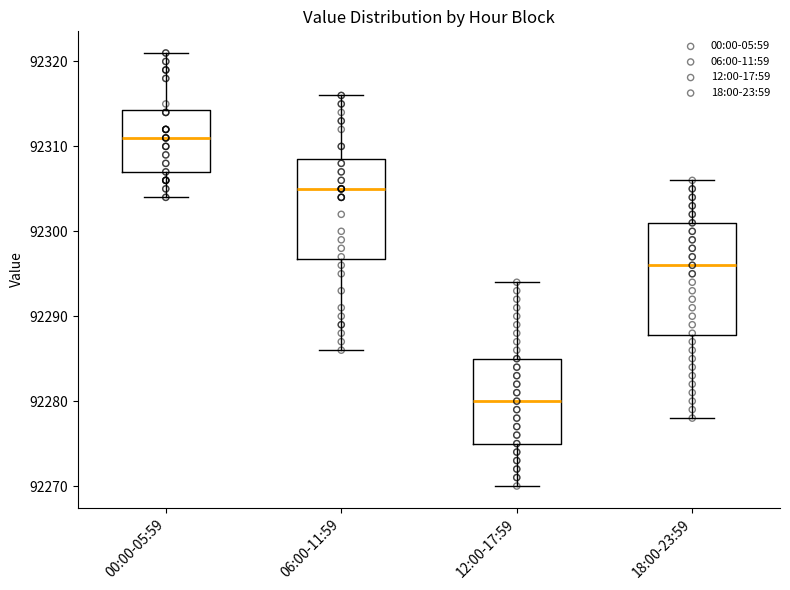

Where does the upper whisker of the box for 18:00-23:59 end on the y-axis? The values are not printed on the chart, so give them approximately, as read against the axis.

92306